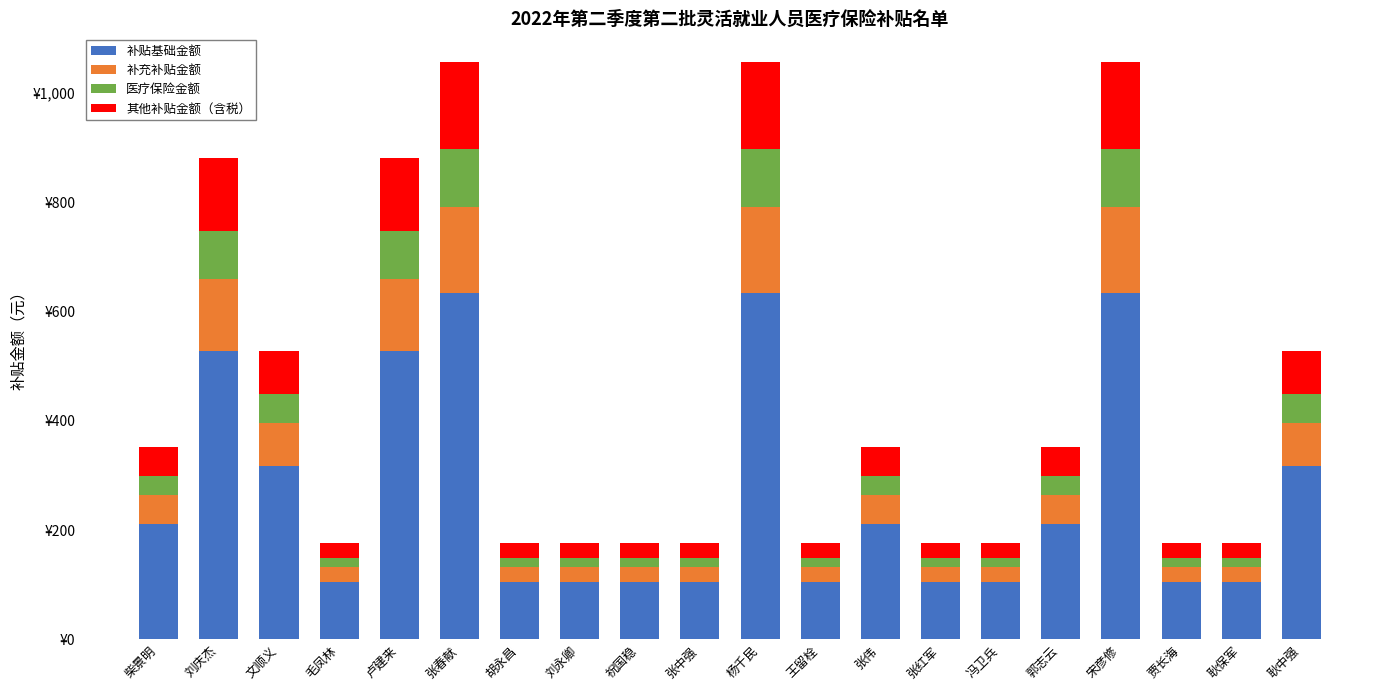

What are all the series names shown in the legend?

补贴基础金额, 补充补贴金额, 医疗保险金额, 其他补贴金额（含税）